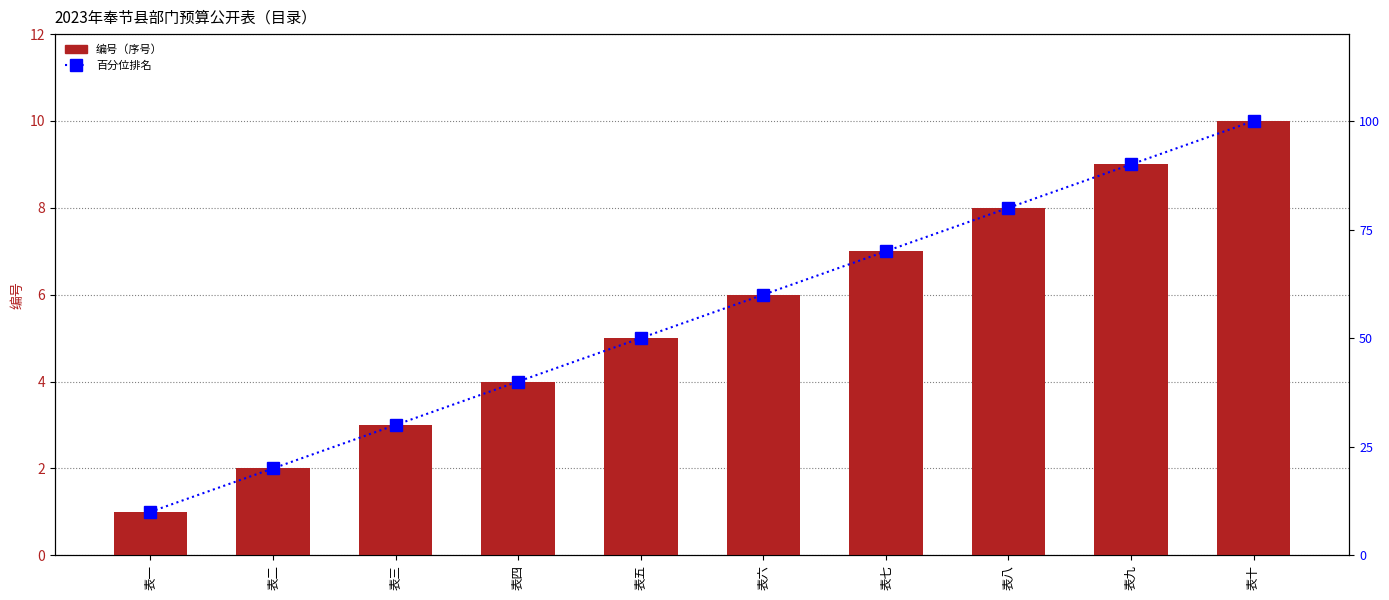

Does the chart contain stacked bars?

No